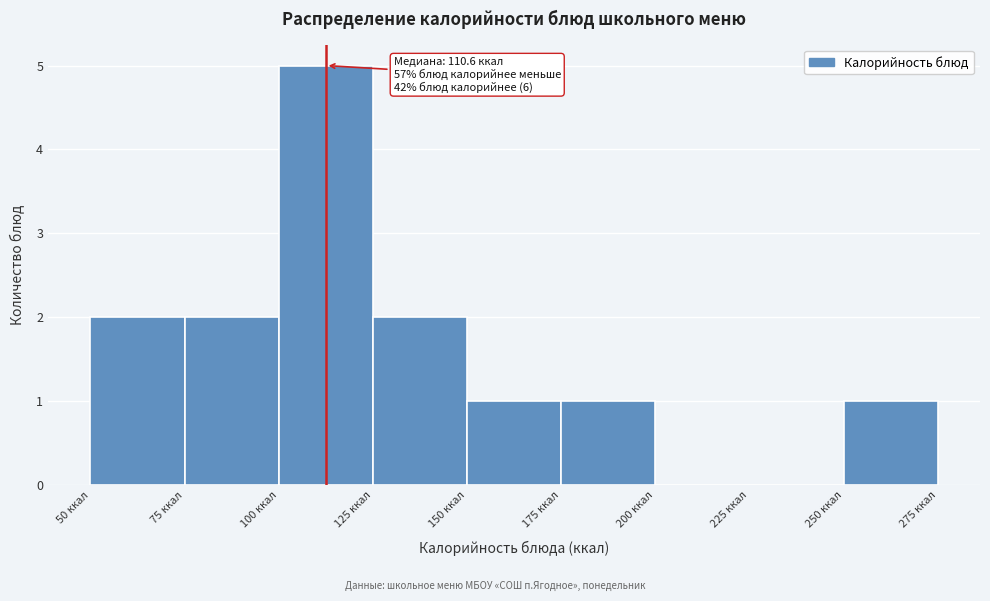

Which range on the x-axis has the tallest bar?

100 to 125